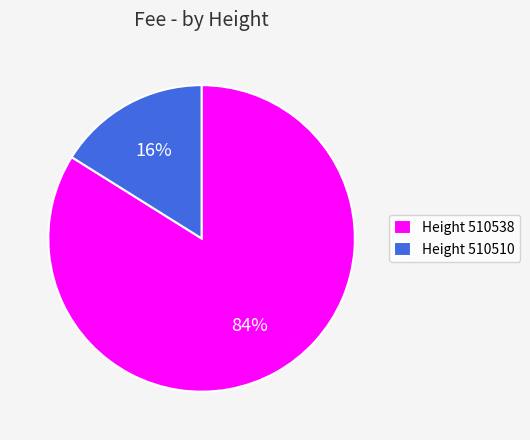

To the nearest percent, what percentage of the pie is Height 510510?

16%